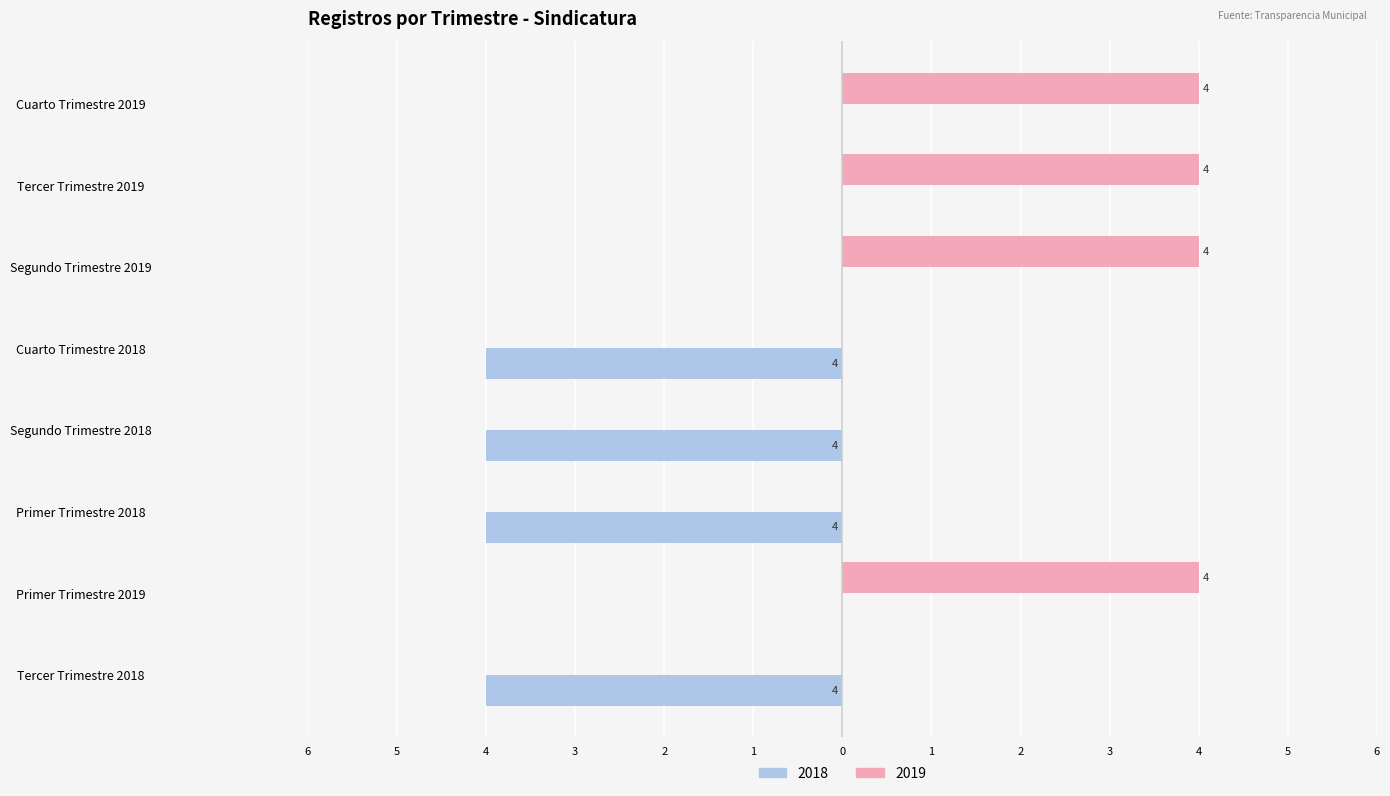

What are all the series names shown in the legend?

2018, 2019